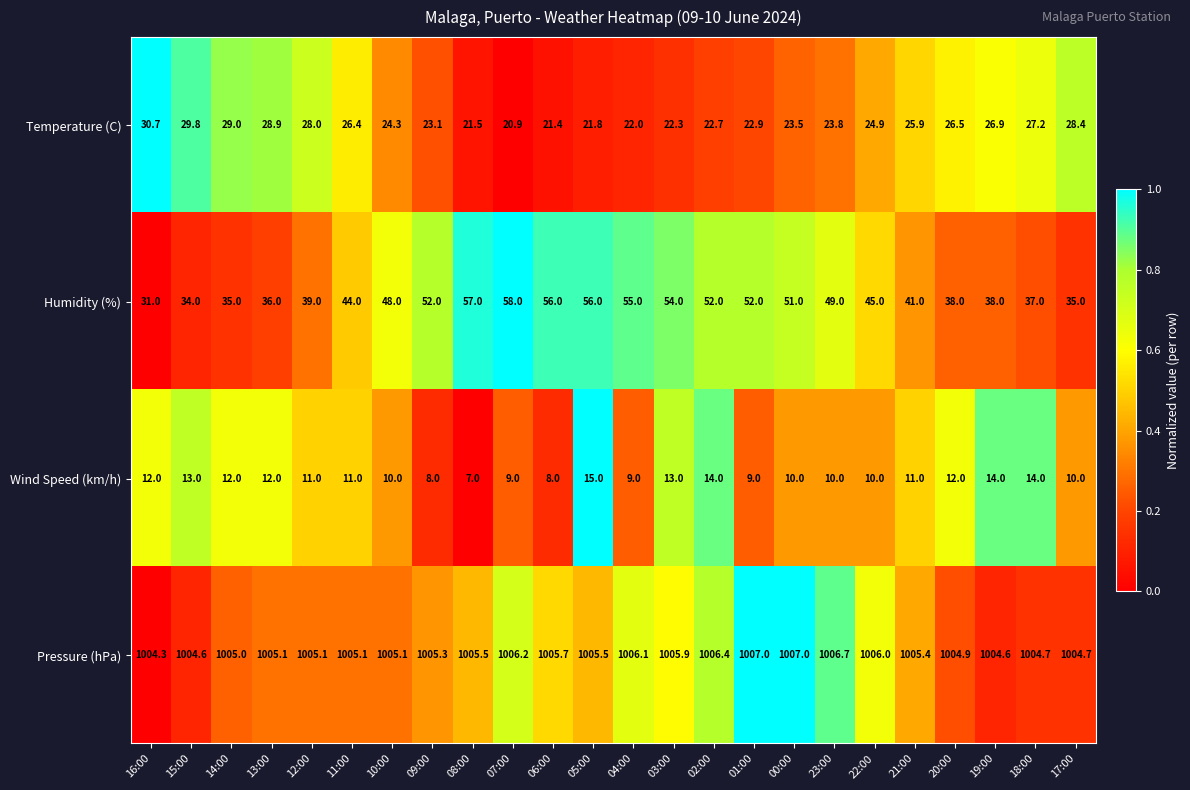

The value of Temperature (C) at 03:00 is 22.3. True or false?

True